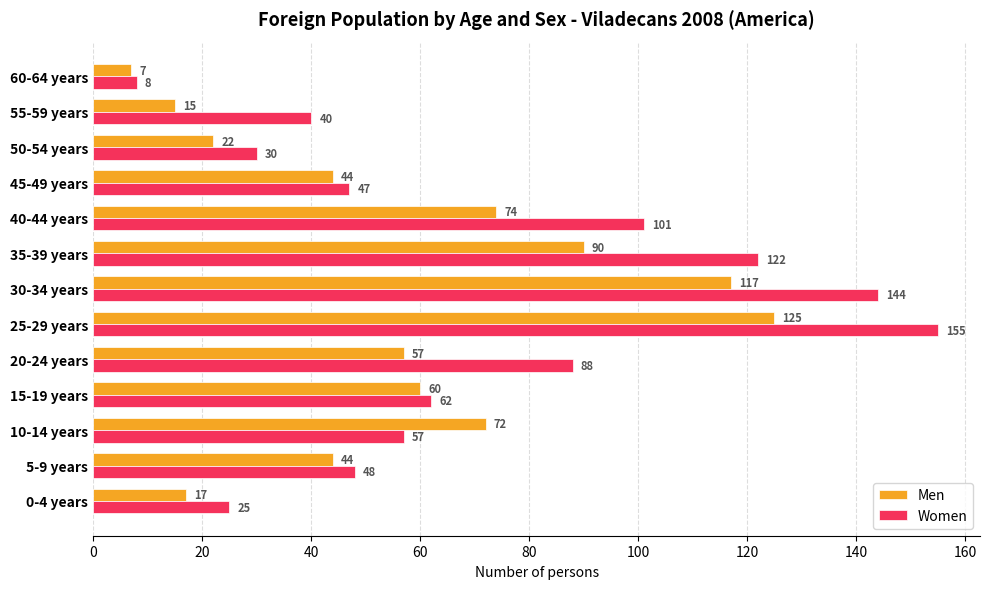

Rank the series by their maximum value, from lowest to highest.

Men, Women